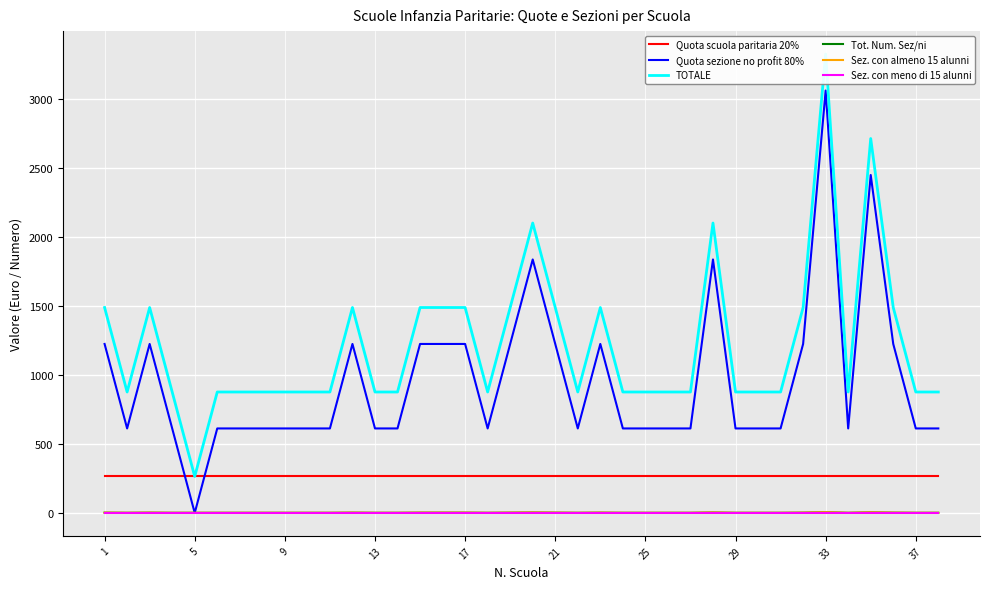

True or false: TOTALE and Tot. Num. Sez/ni intersect in this chart.

False